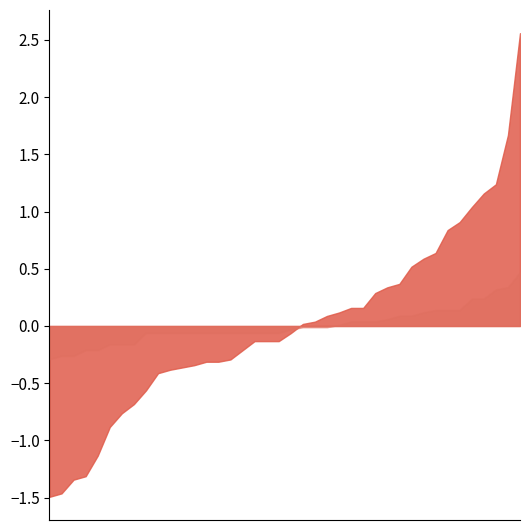

What is the maximum value shown in the chart?

2.6